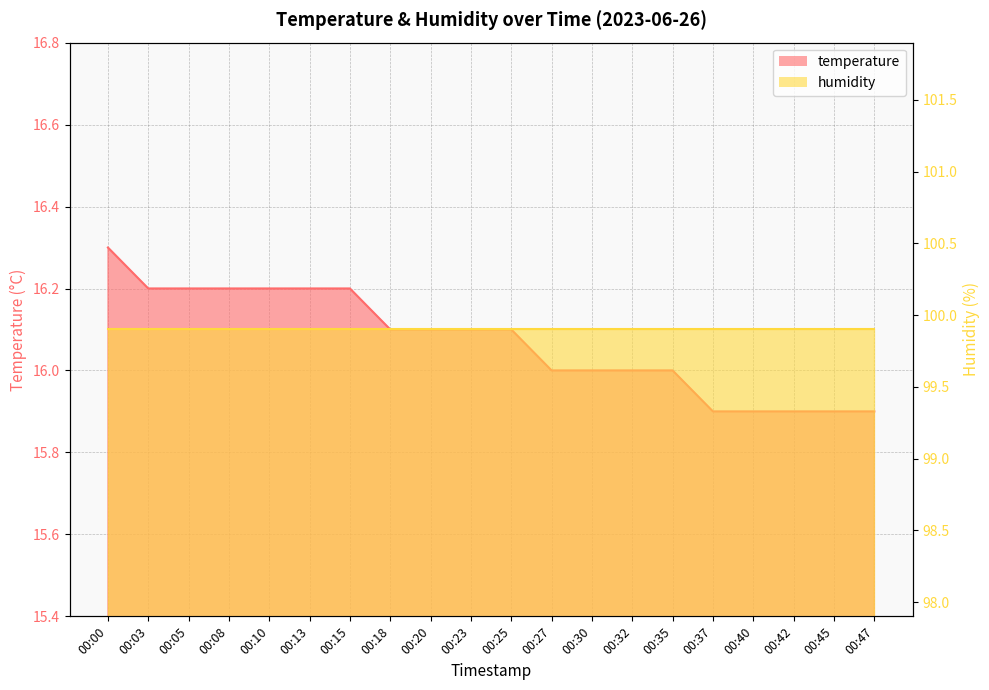

What is the sum of the values at 00:25 and 00:10?

32.3